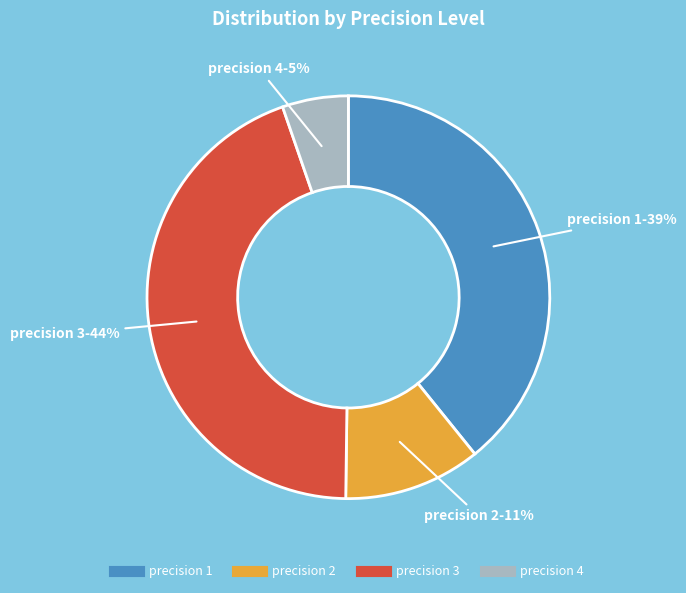

To the nearest percent, what is the average slice percentage?

25%